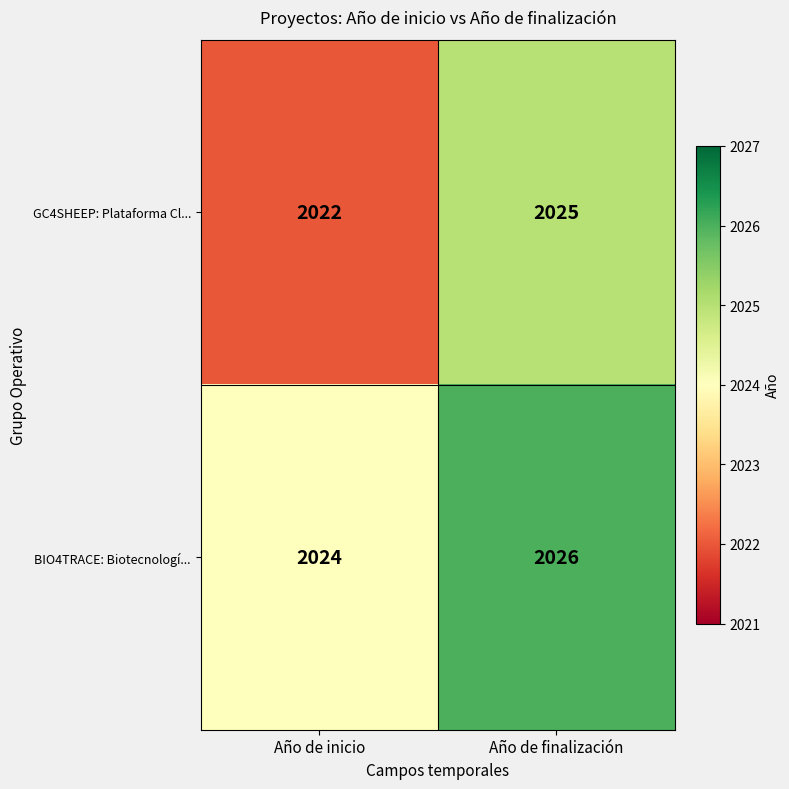

At which label is BIO4TRACE: Biotecnologí... closest to 2025?

Año de inicio